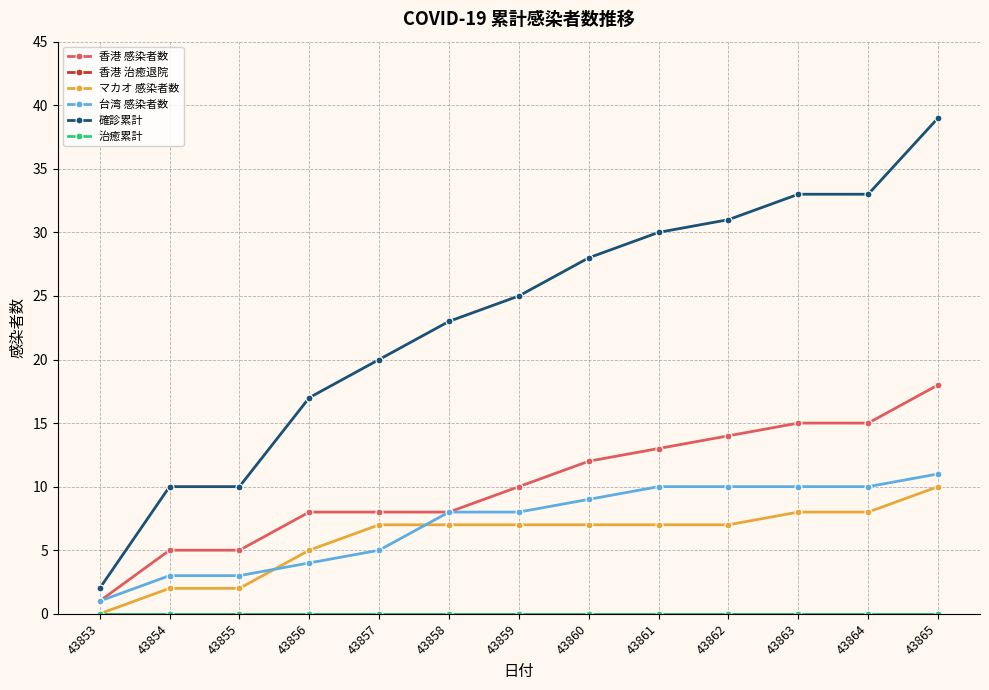

Does the chart have visible grid lines?

Yes